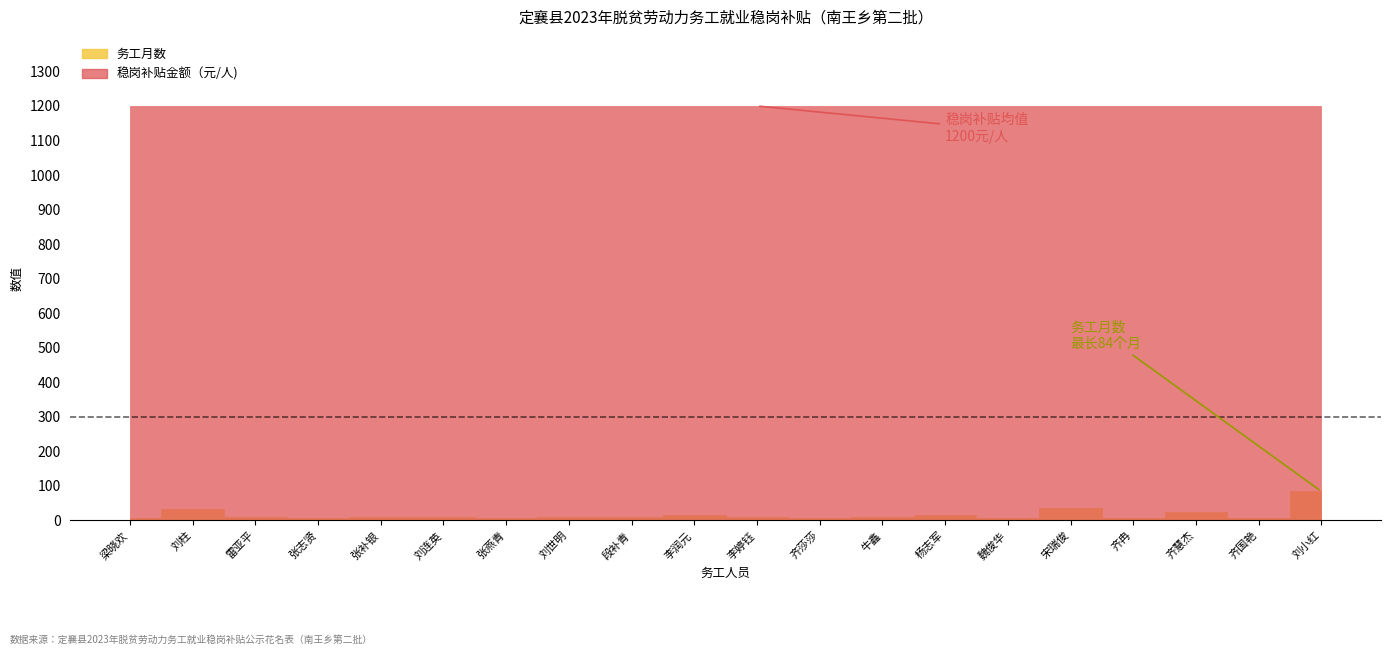

True or false: 务工月数 has more than 0 points higher than both neighbors.

True